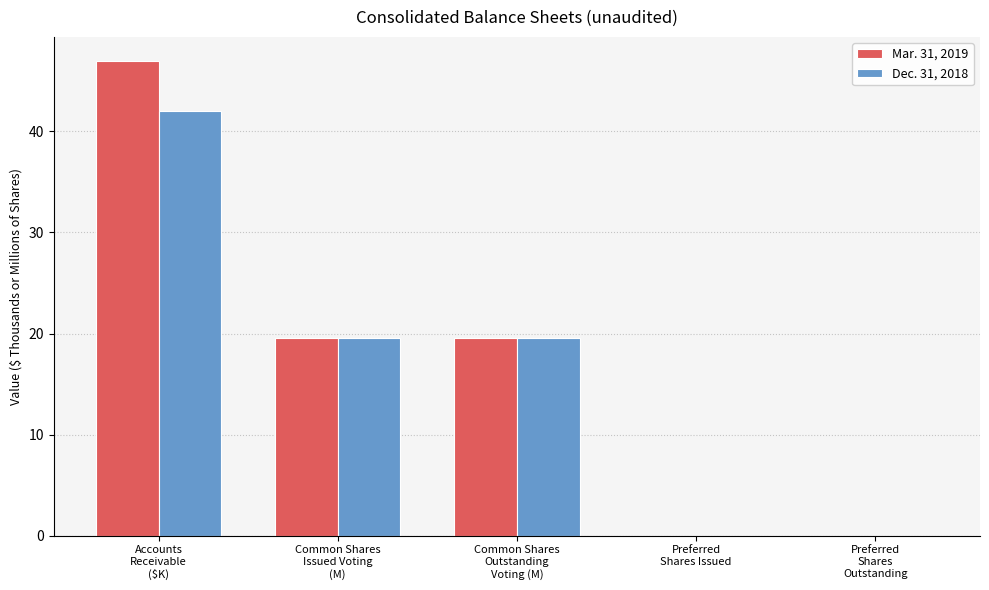

What is the sum of all Dec. 31, 2018 values?

81.1